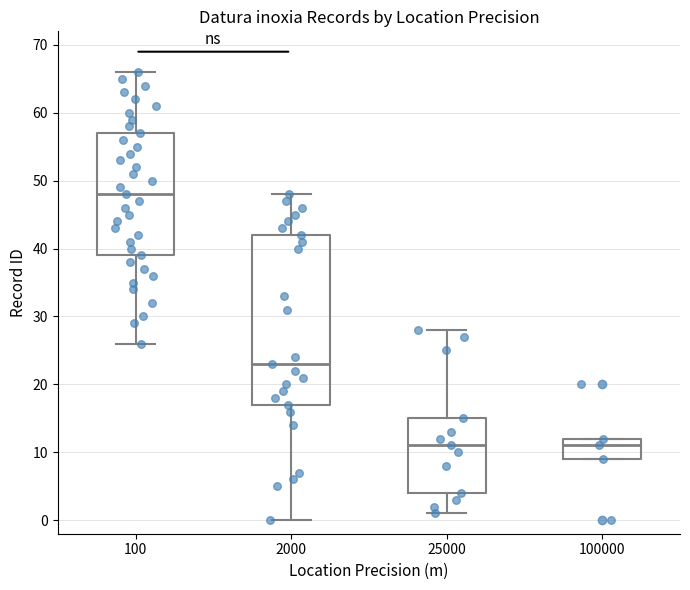

Where is the lower edge of the box at x = 25000 on the y-axis? The values are not printed on the chart, so give them approximately, as read against the axis.

4